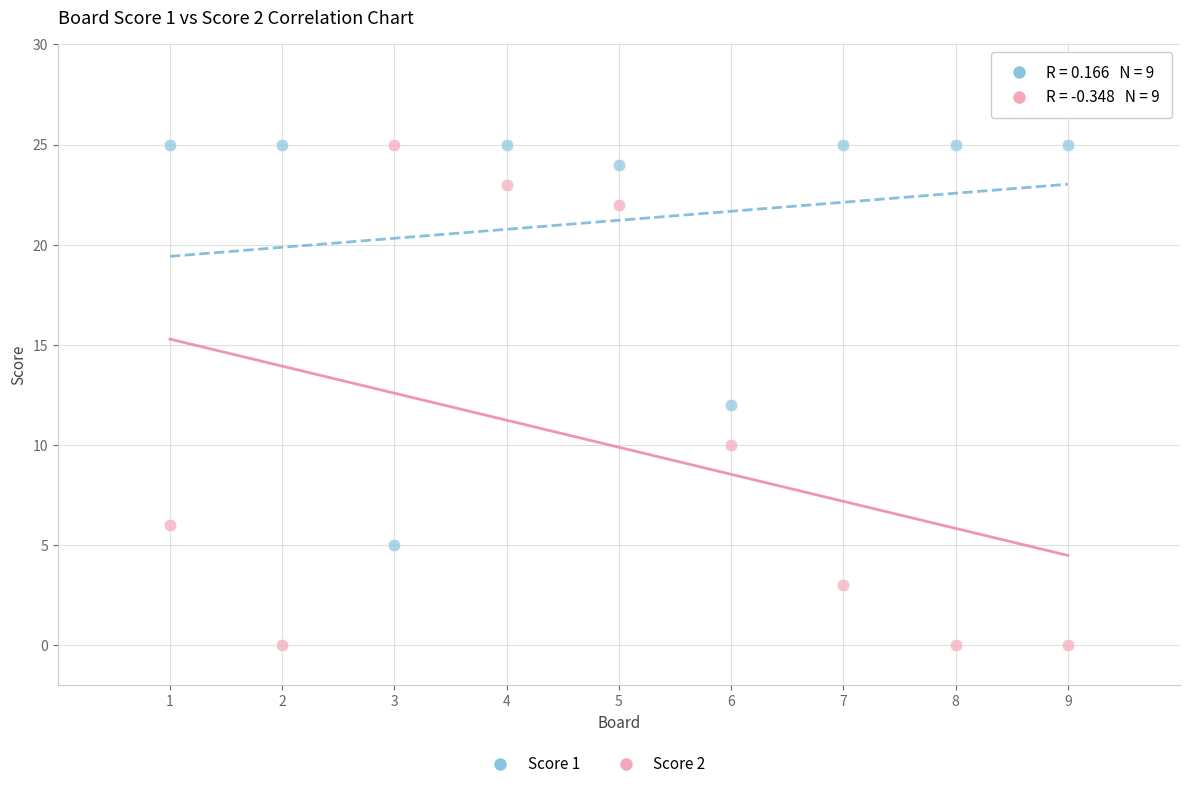

Across all data points, what is the range of Y values (max minus min)?

25